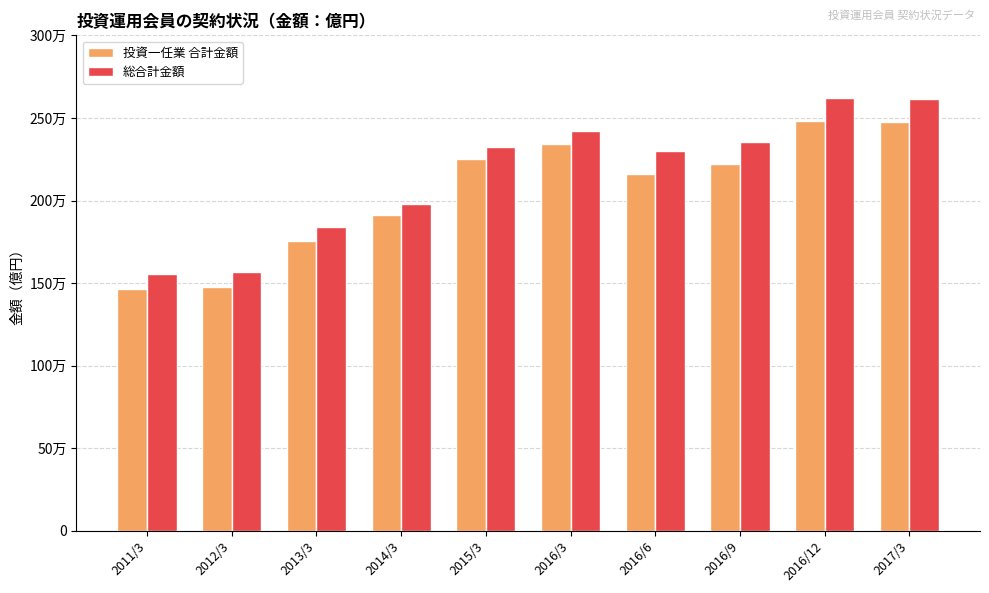

List the labels in order of 総合計金額 value, smallest first.

2011/3, 2012/3, 2013/3, 2014/3, 2016/6, 2015/3, 2016/9, 2016/3, 2017/3, 2016/12